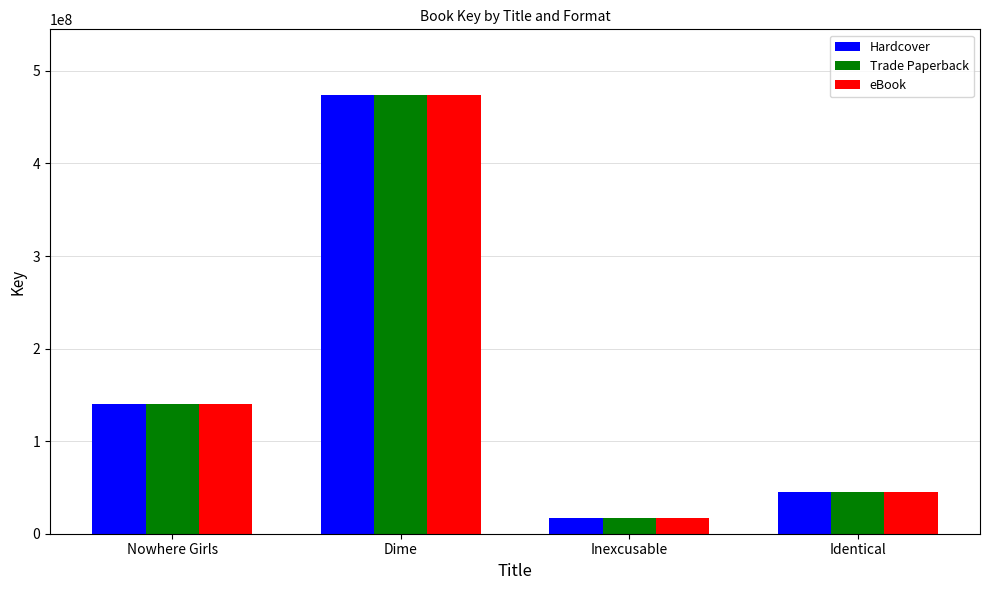

What are all the series names shown in the legend?

Hardcover, Trade Paperback, eBook